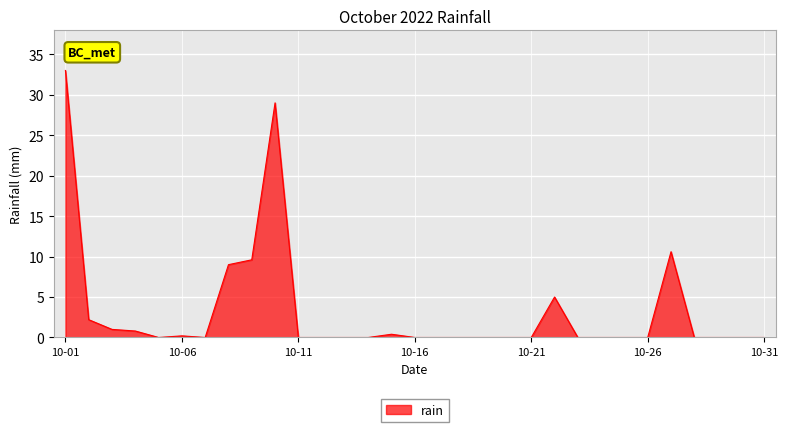

What is the difference between the maximum and minimum values?

33.0